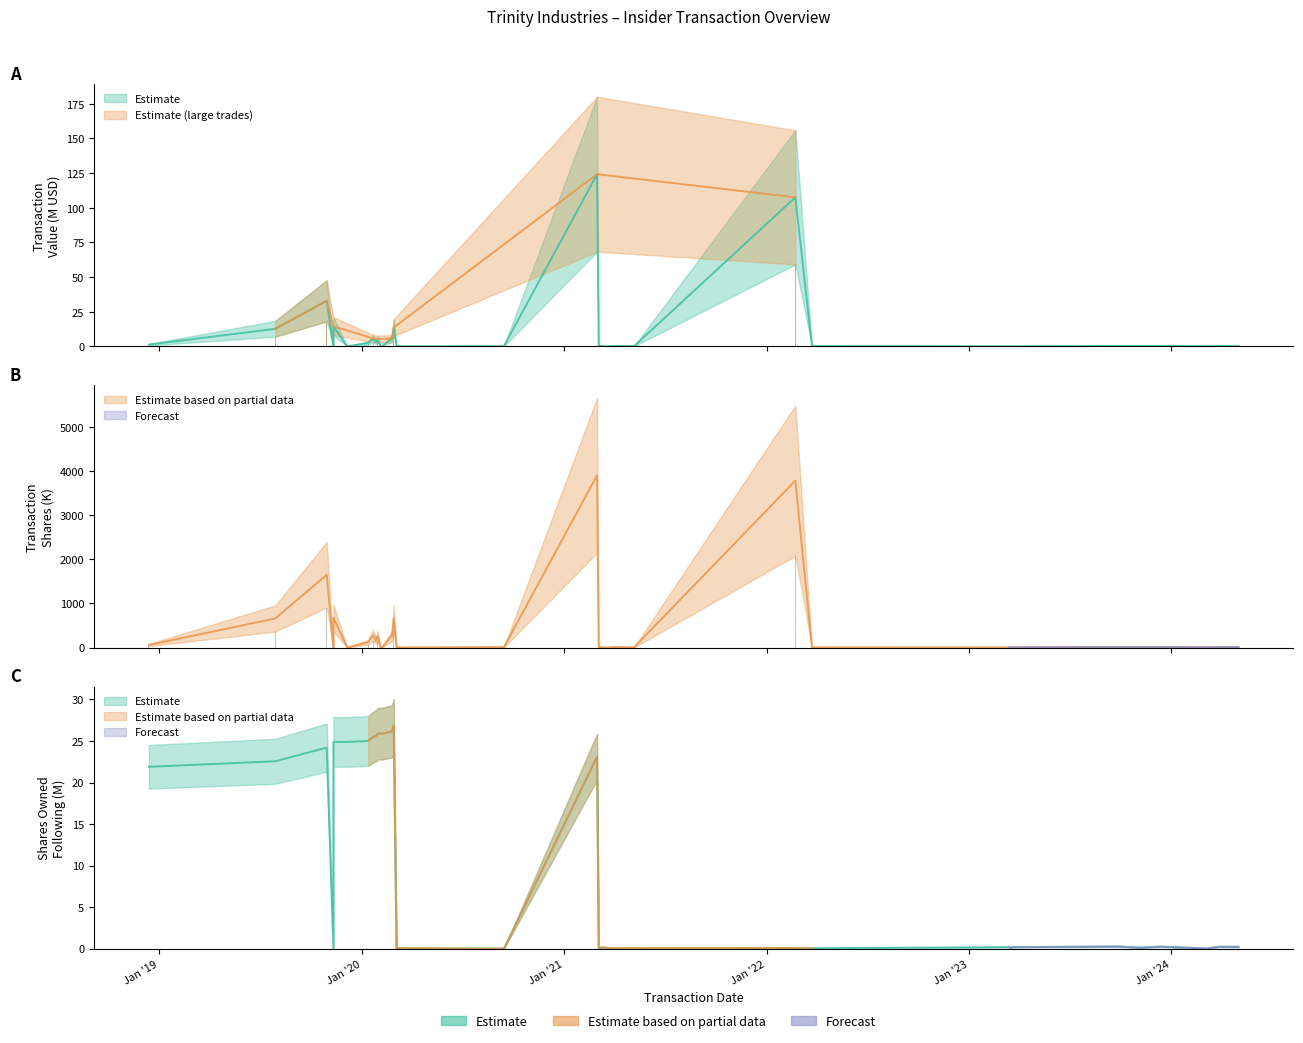

The value of Transaction Value at 2020-01-16 is 1.8. True or false?

False